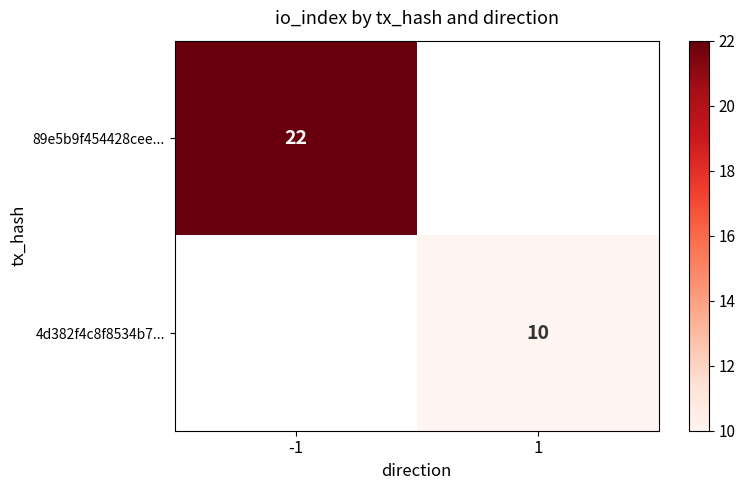

What is the maximum value for 89e5b9f454428cee...?

22.0